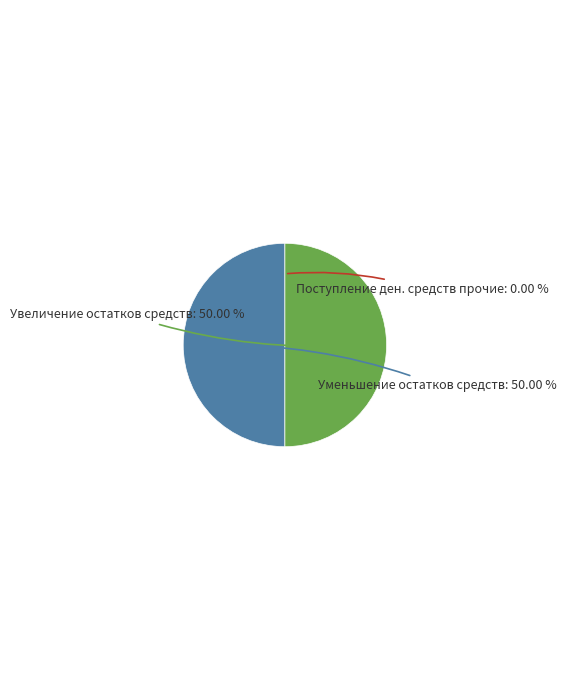

How many slices are in this pie chart?

3